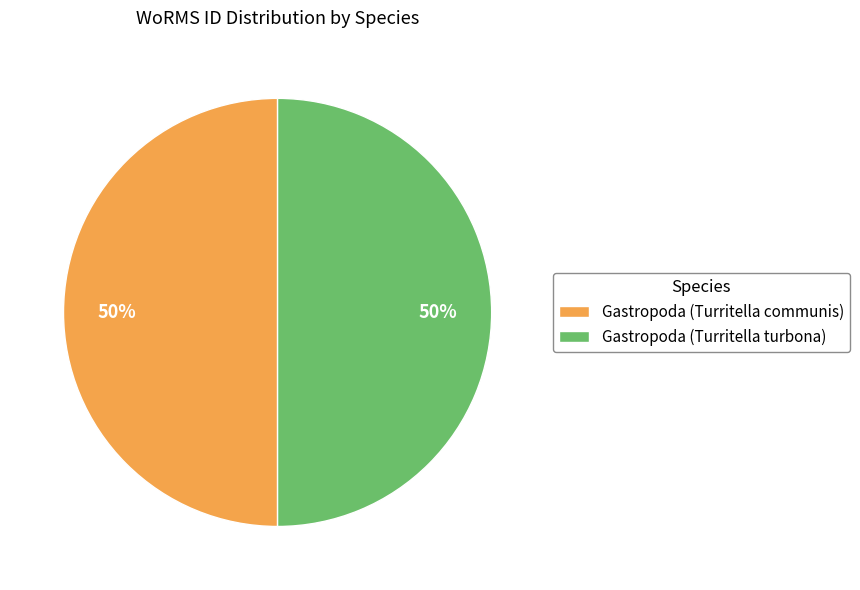

The Gastropoda (Turritella turbona) slice represents 42% of the pie. True or false?

False